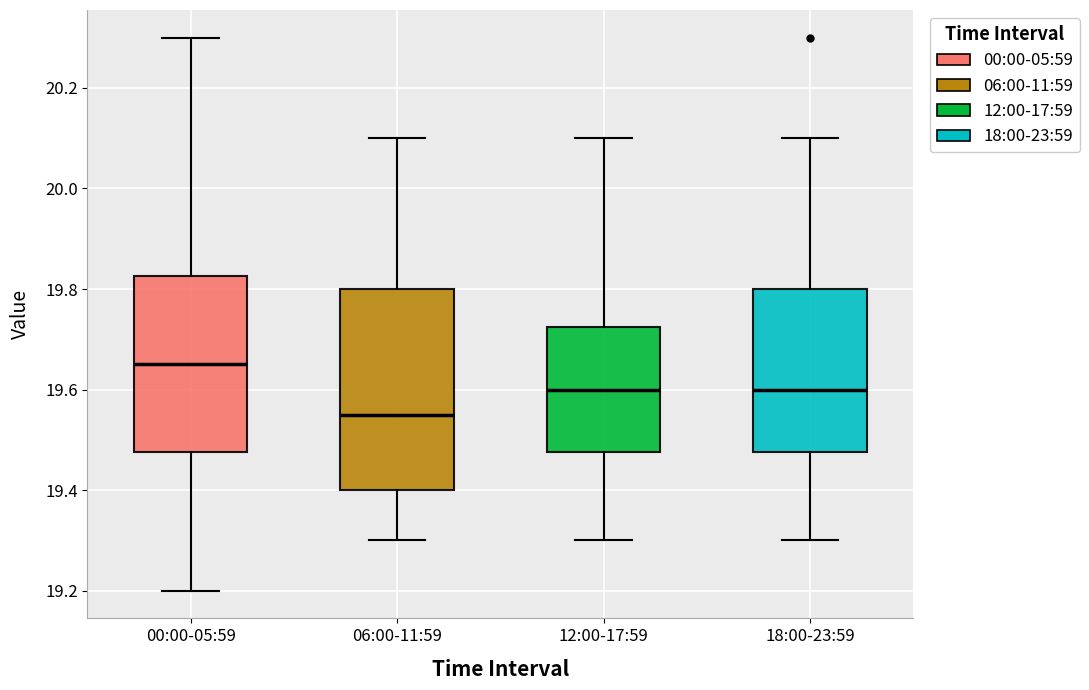

Where is the lower edge of the box for 18:00-23:59 on the y-axis? The values are not printed on the chart, so give them approximately, as read against the axis.

19.48